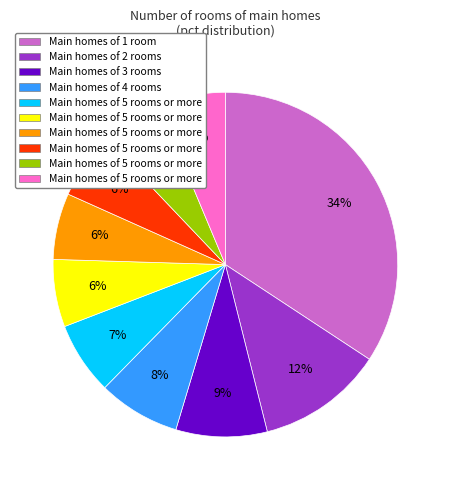

To the nearest percent, what is the difference between the largest and smallest slice percentages?

28%